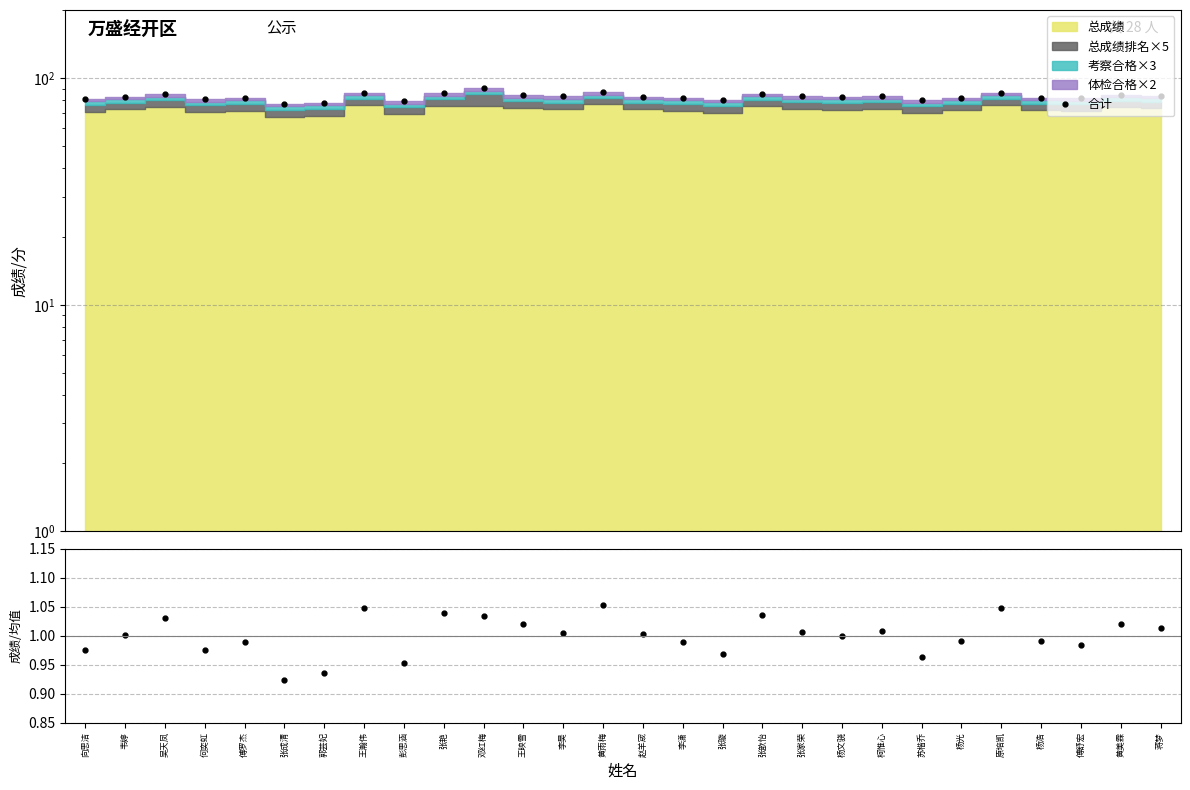

Reading right to left, extract all data points from this chart.

蒋梦=83.8	黄美霖=84.3	傅舒宏=81.6	杨浩=82.1	原培凯=86.2	杨光=82.1	苏楷乔=80.1	柯惟心=83.3	杨文骁=82.7	张家荣=83.2	张歆怡=85.3	张璇=80.4	李潇=81.9	赵羊宬=83.0	黄雨梅=86.6	李昊=83.0	王映雪=84.2	邓红梅=90.2	张艳=85.6	彭思涵=79.3	王瀚伟=86.2	郭芸妃=78.0	张成清=77.1	傅罗杰=82.0	何奕虹=80.9	吴天凤=85.0	韦婷=82.8	向思洁=81.0